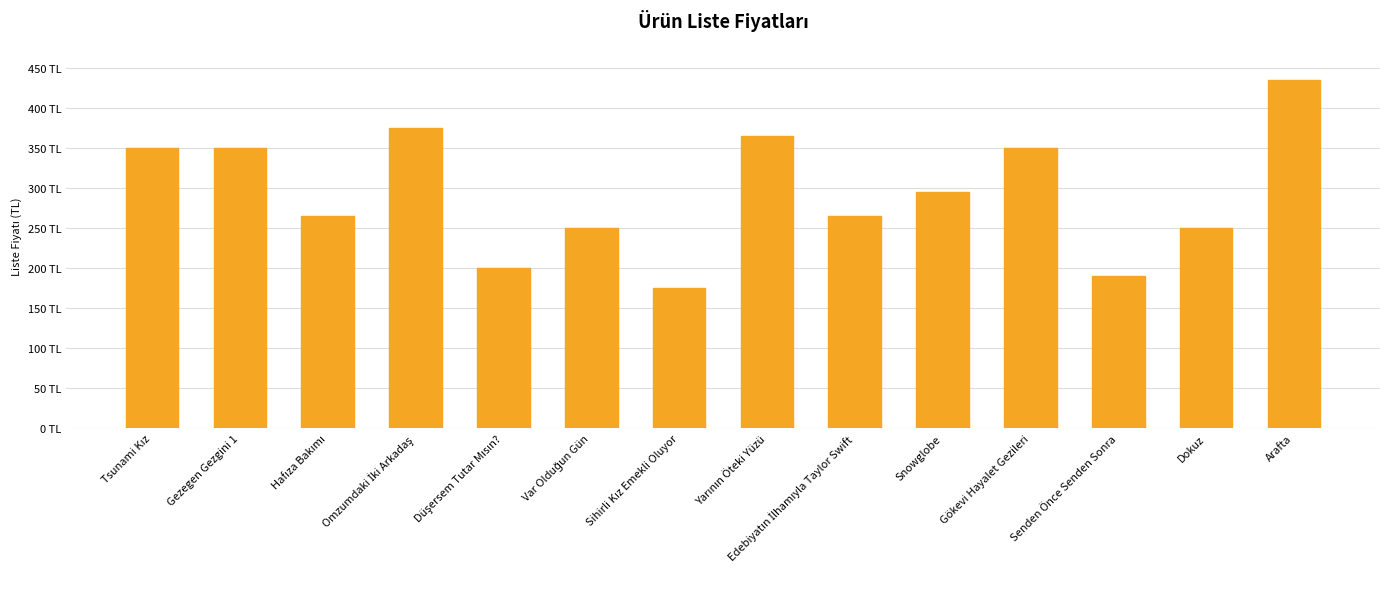

What is the smallest value displayed?

175